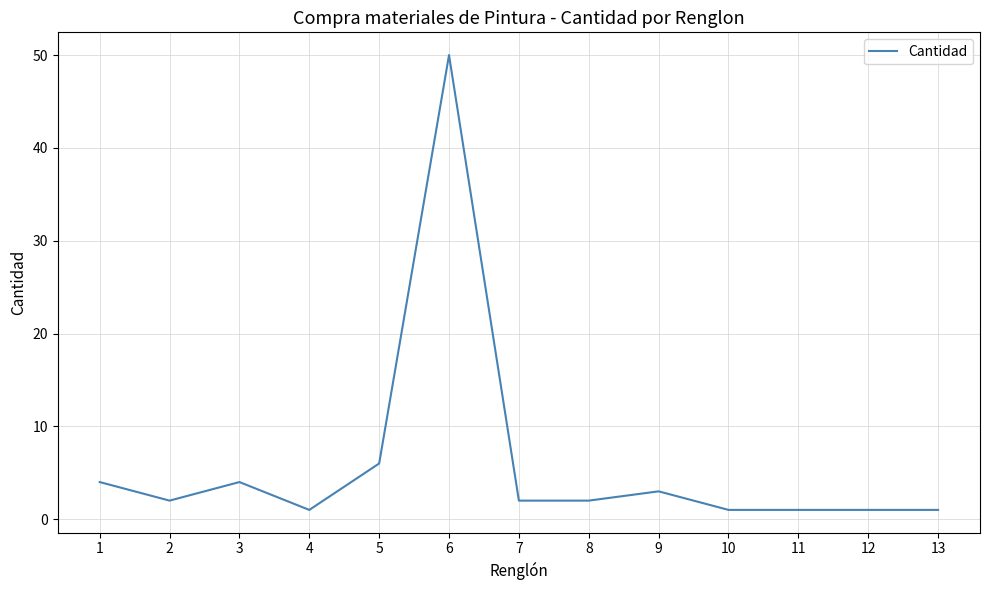

True or false: the data shows 50 at 6.

True